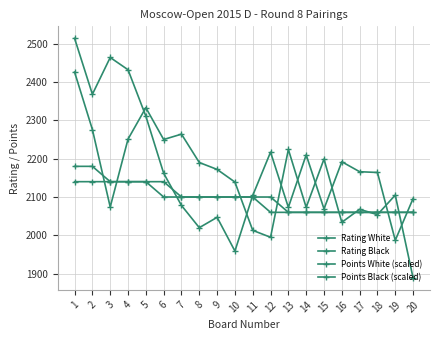

Does the chart have visible grid lines?

Yes